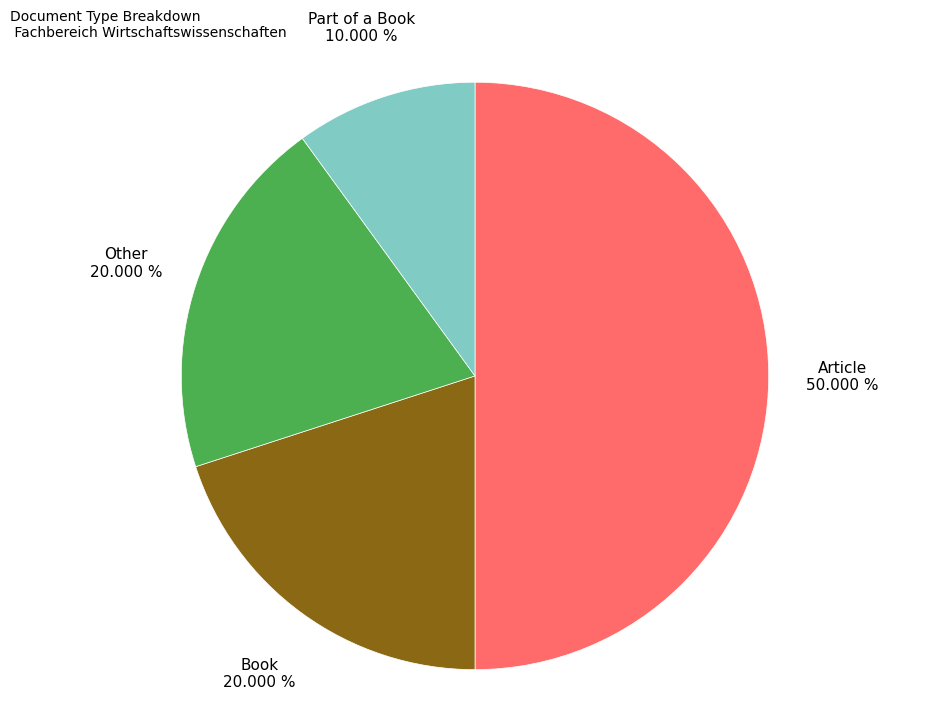

Between Article and Book, which is larger?

Article